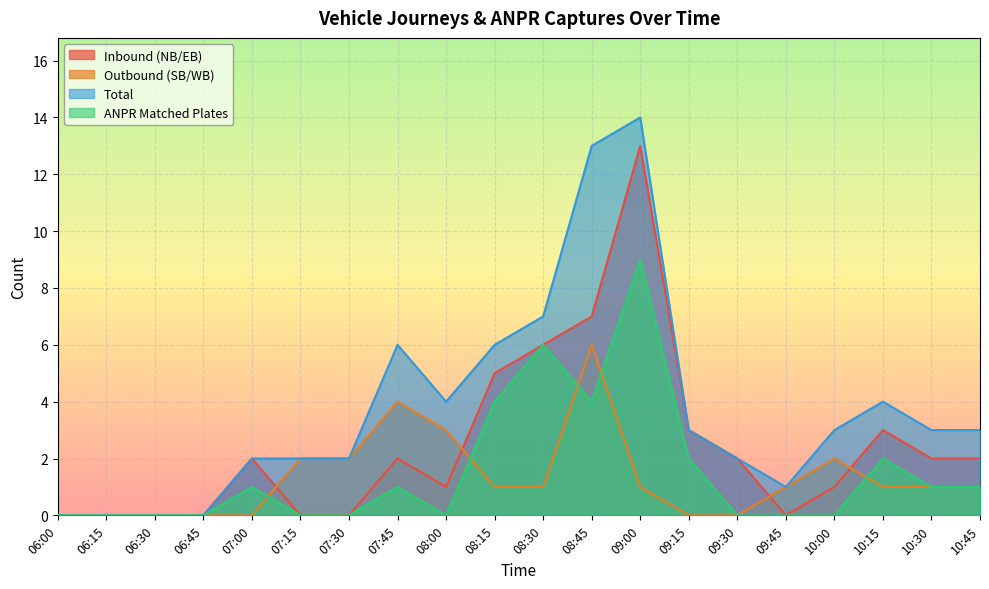

How many data points in Inbound (NB/EB) are above 2?

6